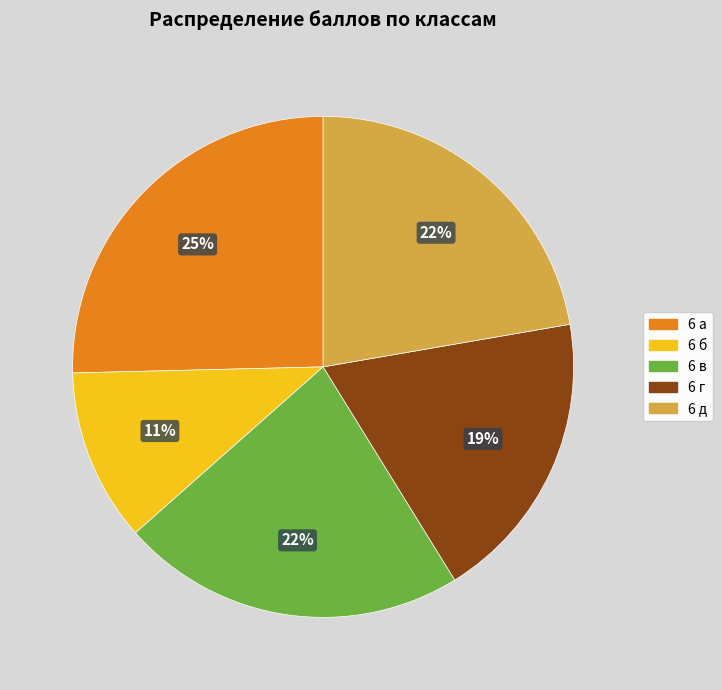

Is there a majority slice in this chart?

No